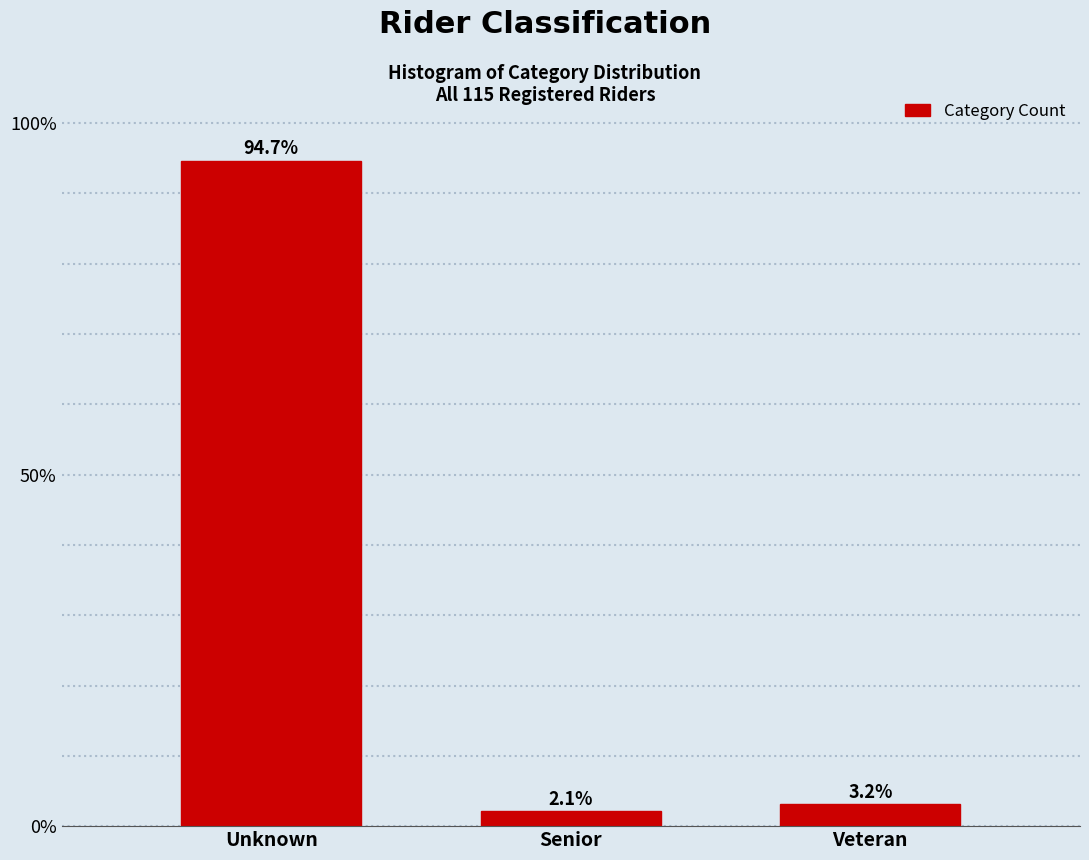

Reading left to right, extract all data points from this chart.

94.7	2.1	3.2